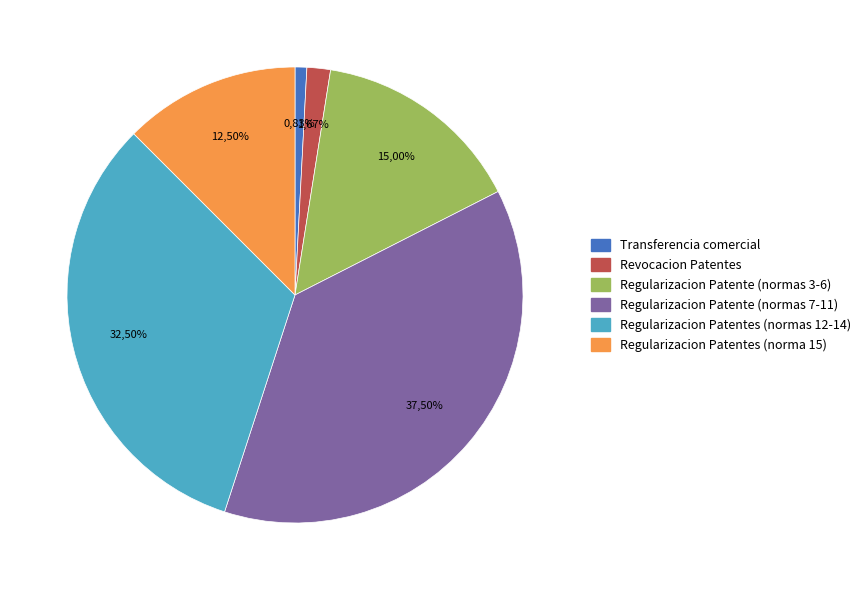

Is there any slice that represents more than half of the pie?

No